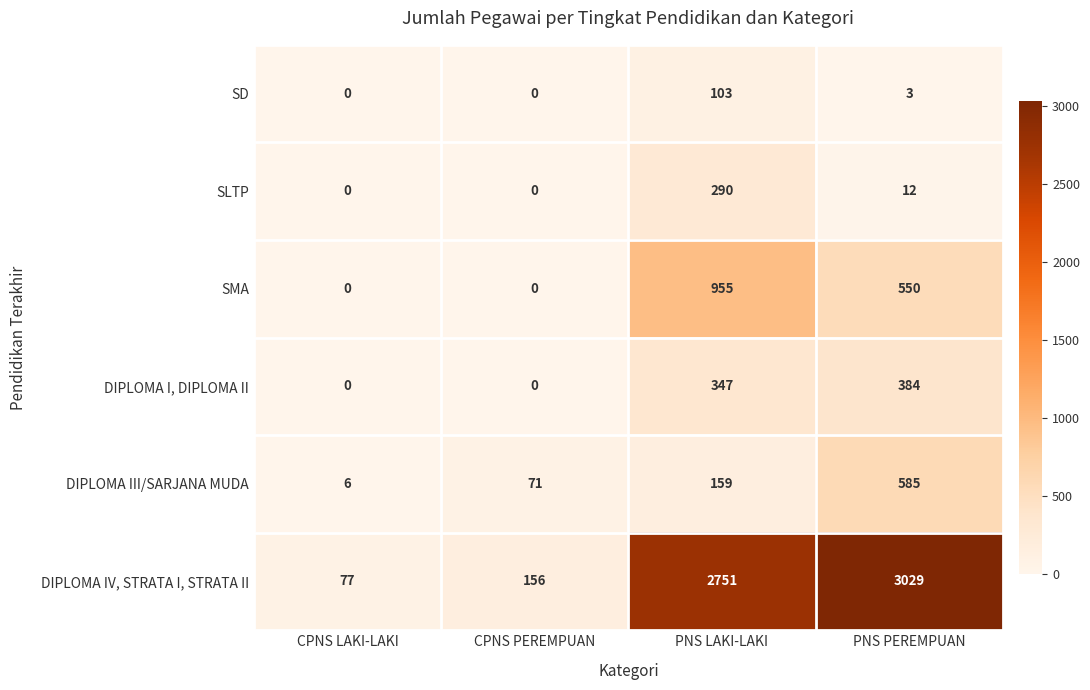

Read the SLTP value at PNS PEREMPUAN.

12